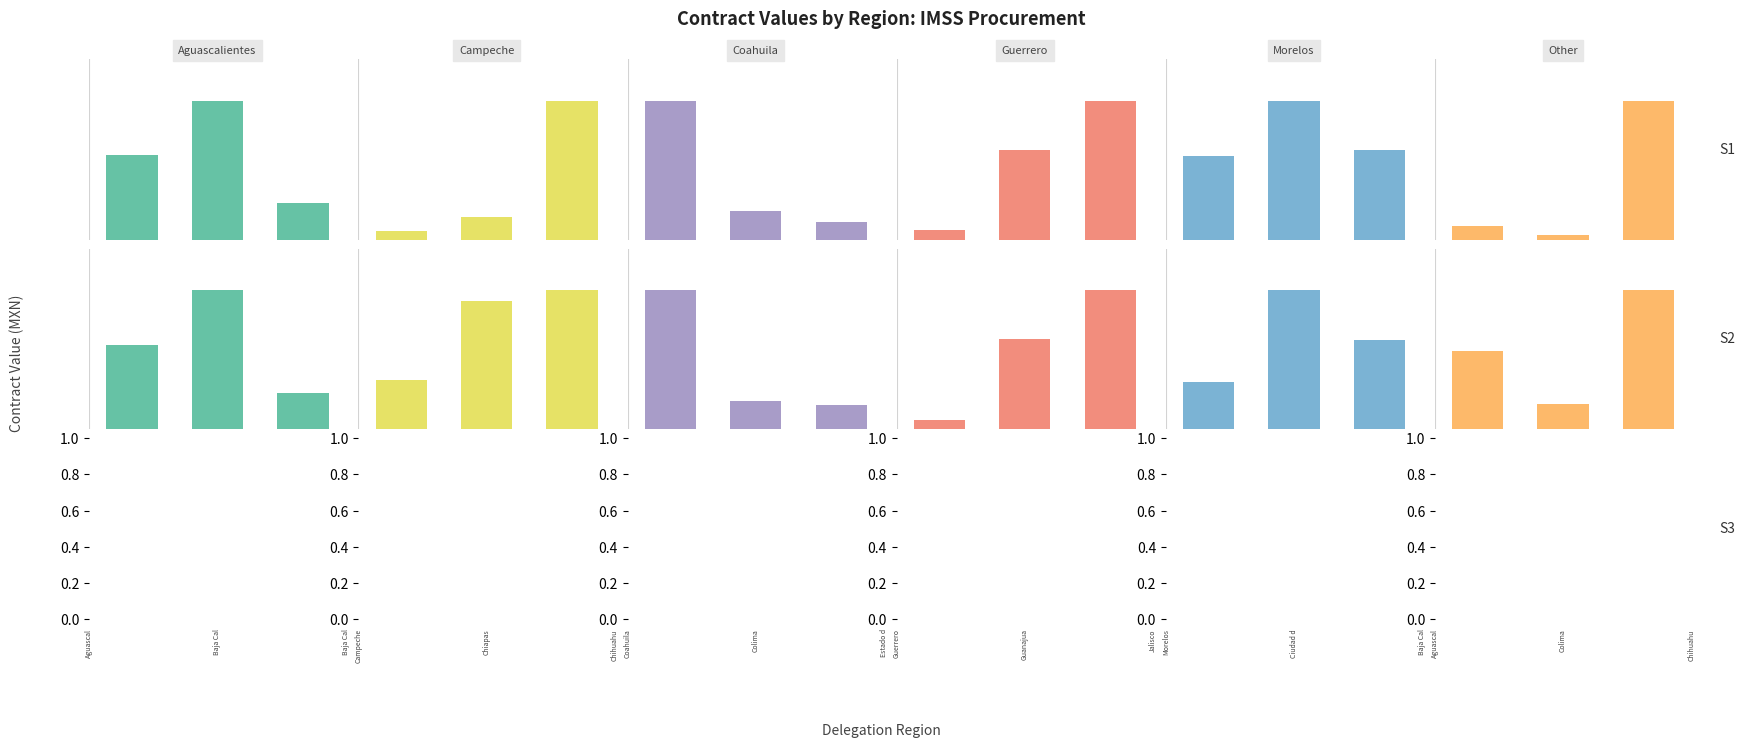

What is the difference between the maximum and minimum values in the Other series?

107672.2